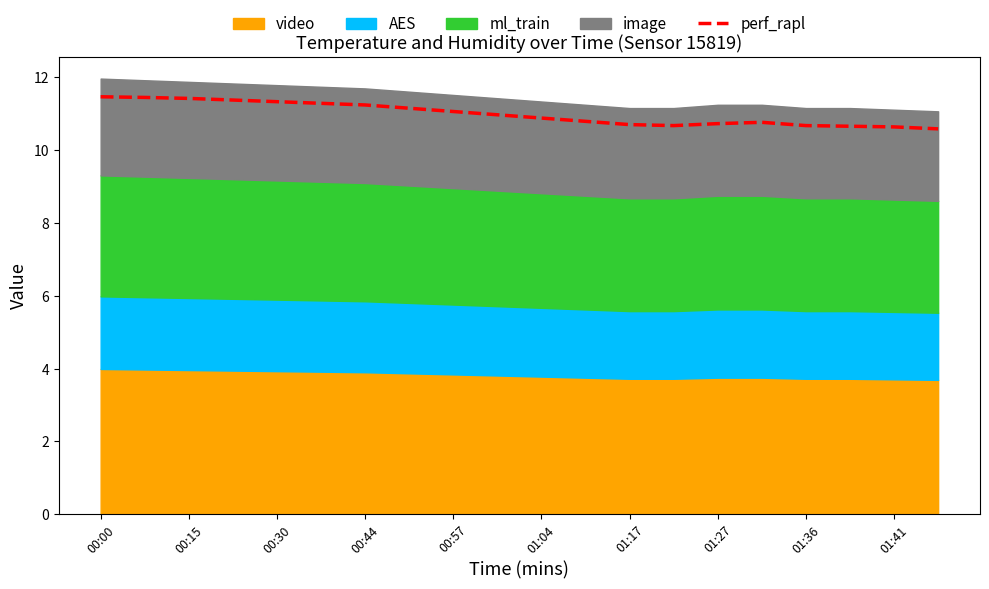

The perf_rapl series shows 11.5 at 00:00. True or false?

True